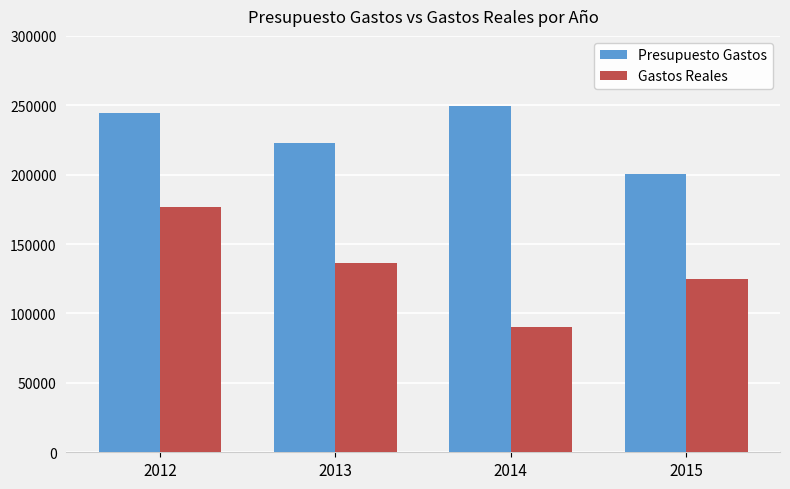

What is the spread (max minus min) of values at 2013?

86598.9